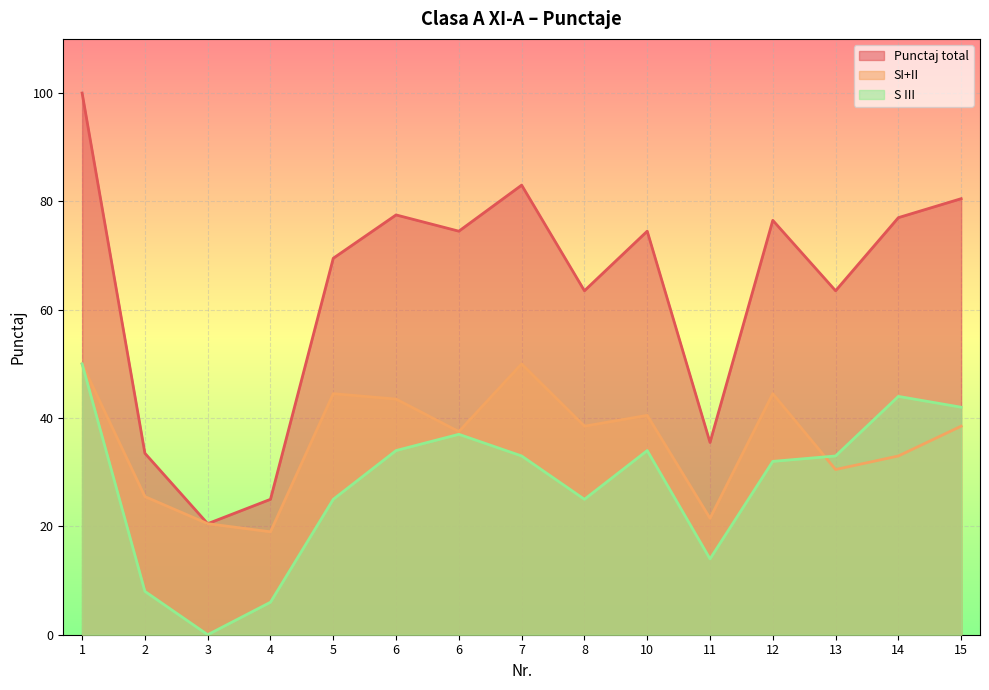

True or false: SI+II and S III intersect in this chart.

True